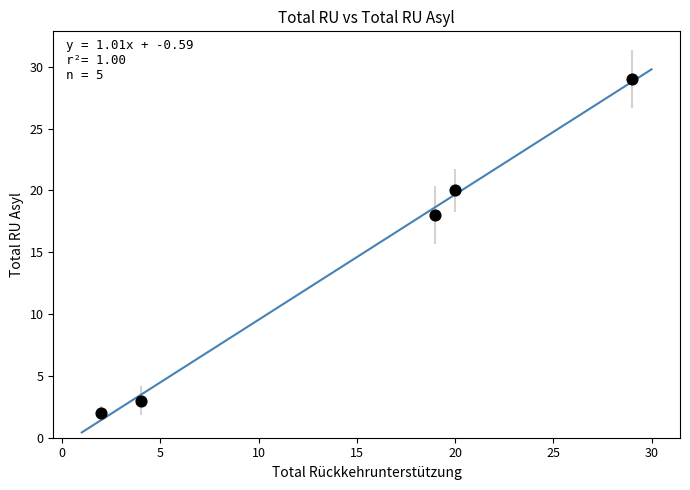

What Y value in the scatter plot is closest to 15?

18